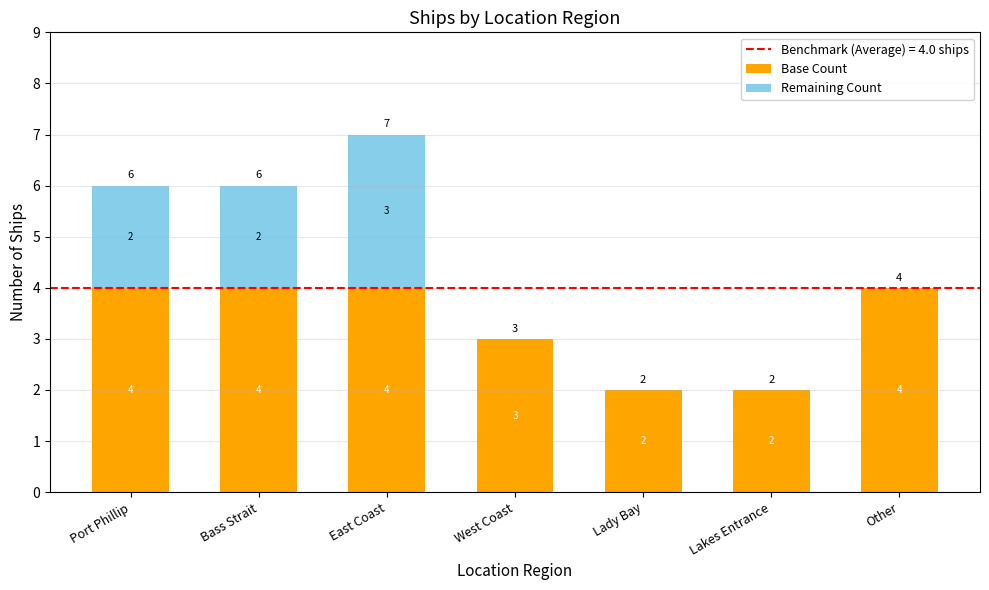

What is the sum of all Base Count values?

23